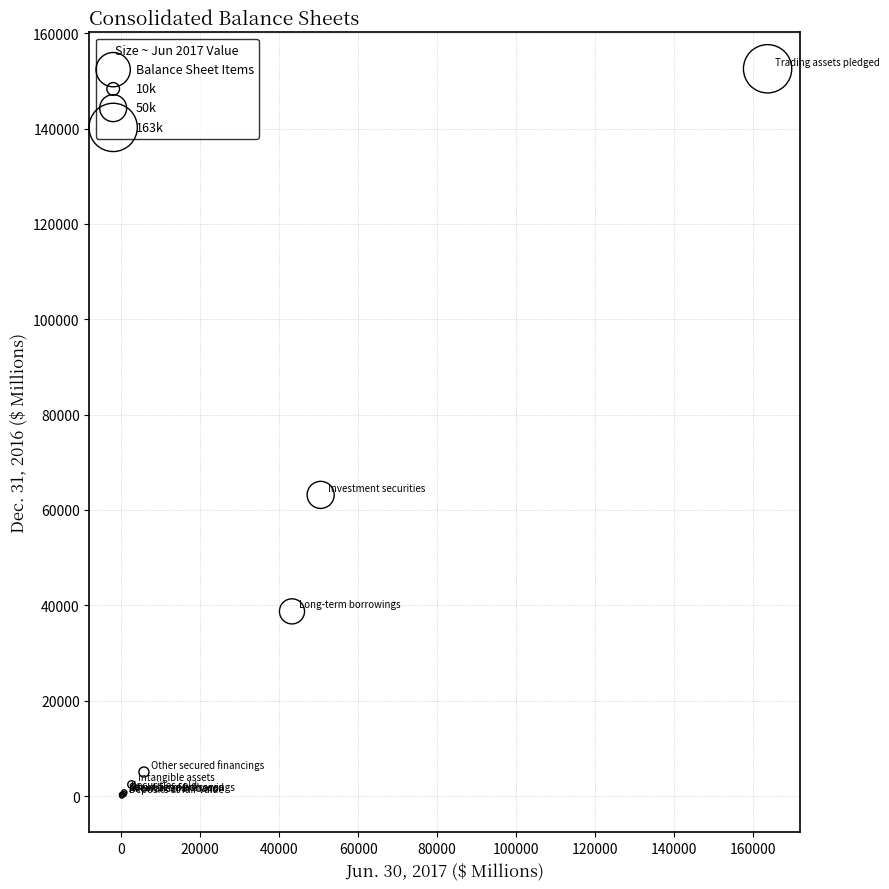

What Y value in the scatter plot is closest to 76305?

63170